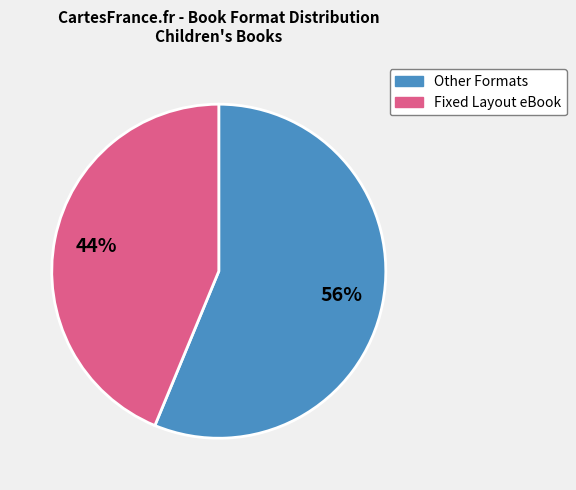

Is there any slice that represents more than half of the pie?

Yes